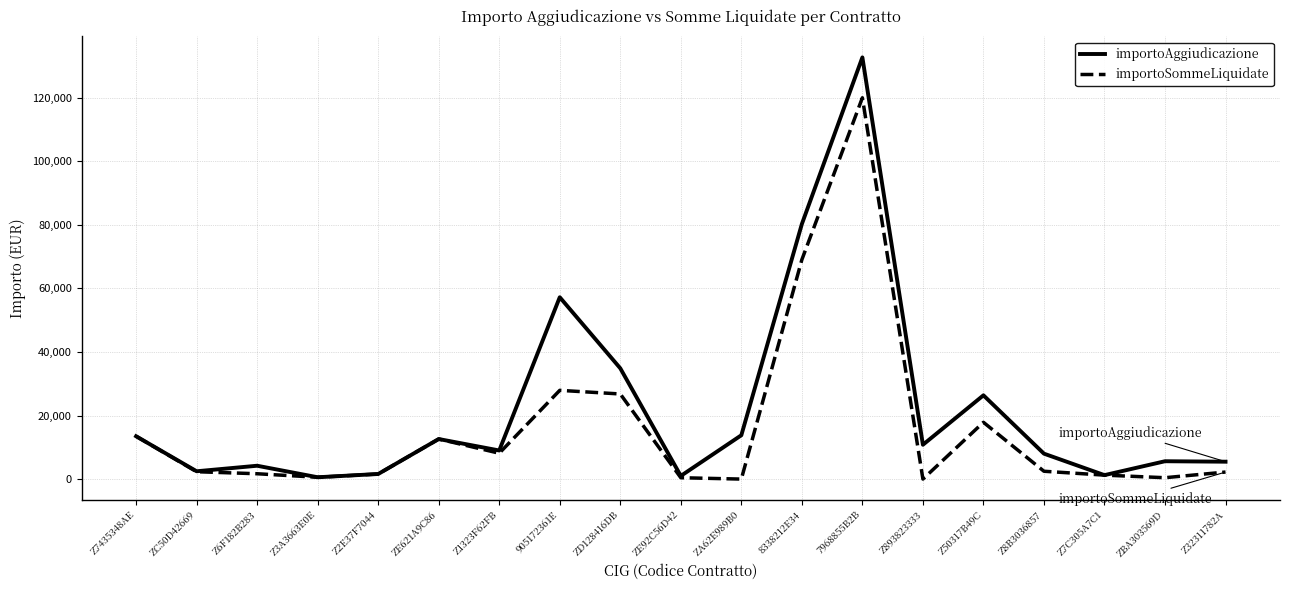

What is the difference between the highest and lowest values at Z893823333?

10800.0